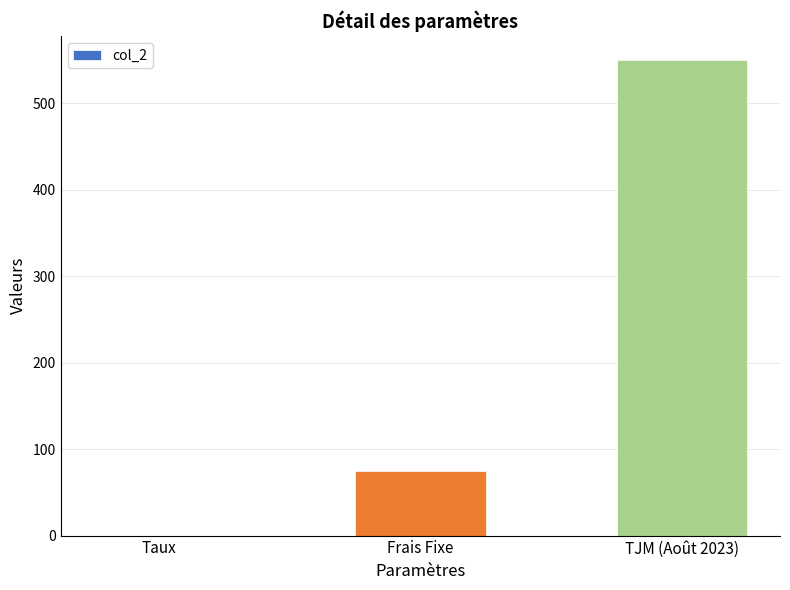

What is the sum of all values?

625.1